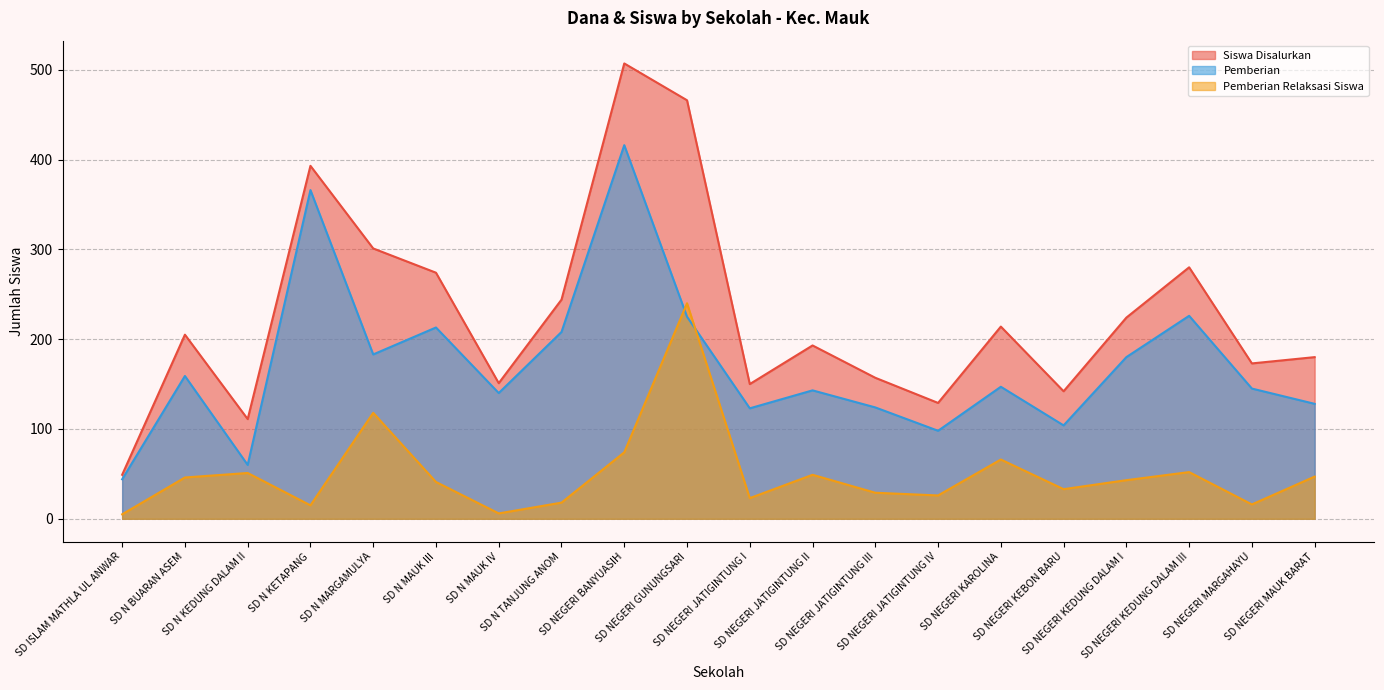

Where does the Disalurkan (Dana) series first go above 205?

SD N KETAPANG